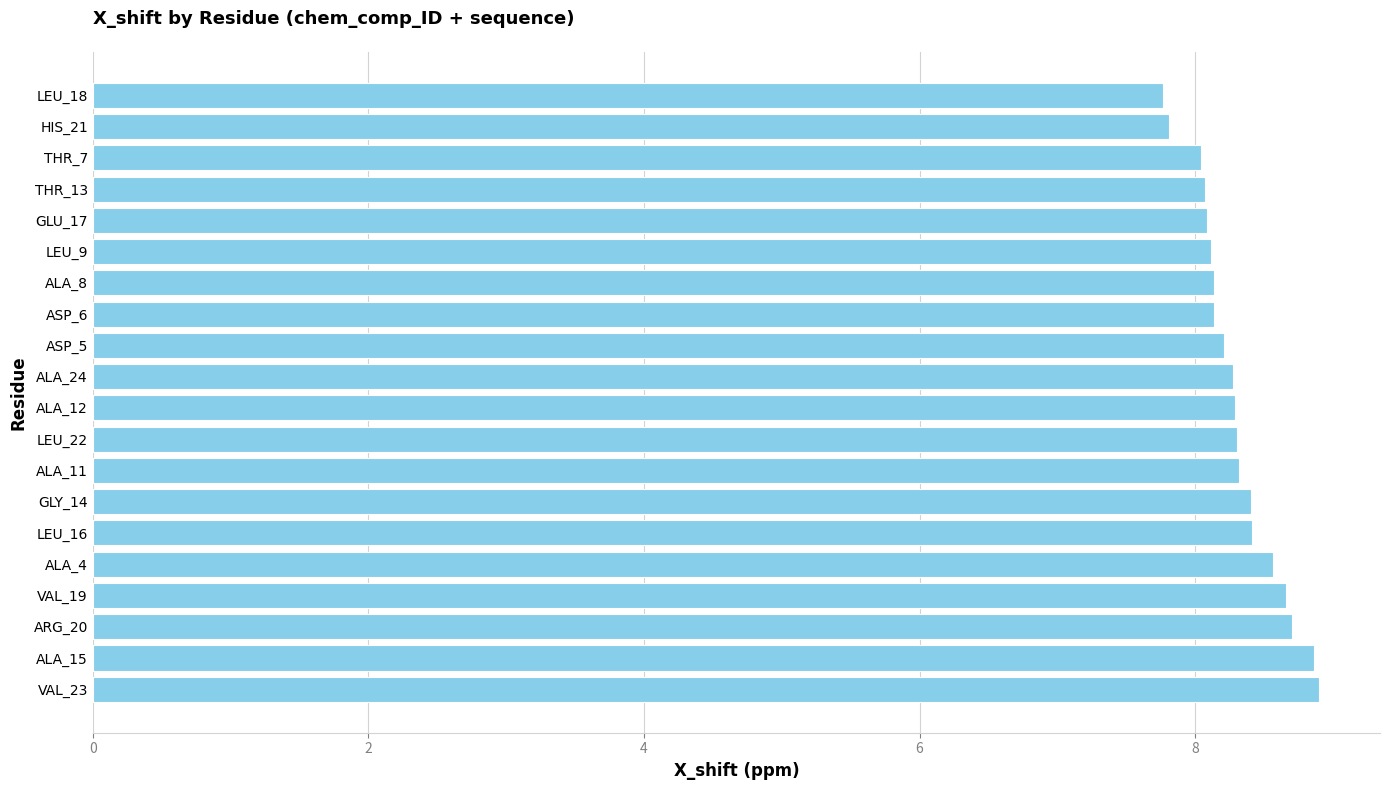

The chart shows a value of 2.9 at GLY_14. True or false?

False